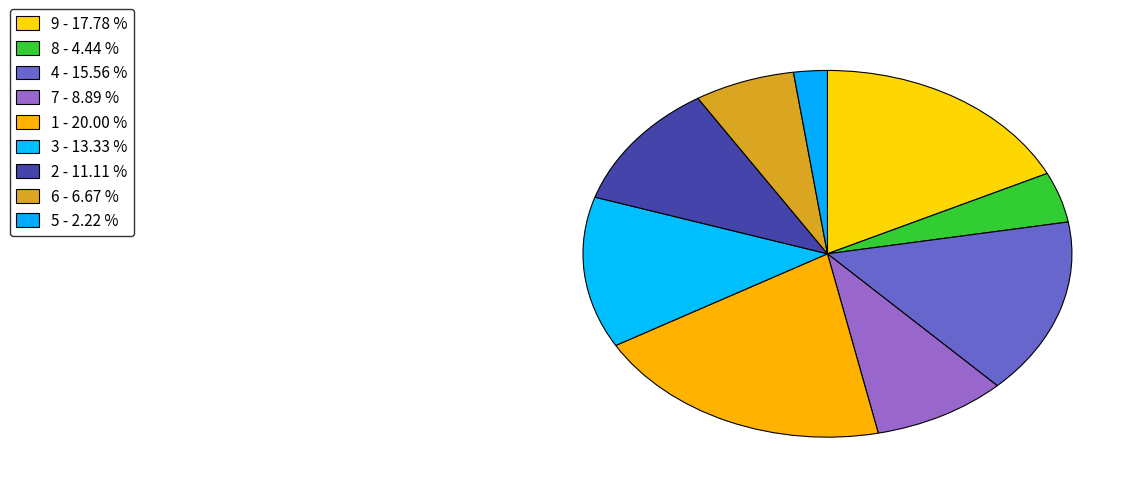

Between 6 and 5, which is larger?

6